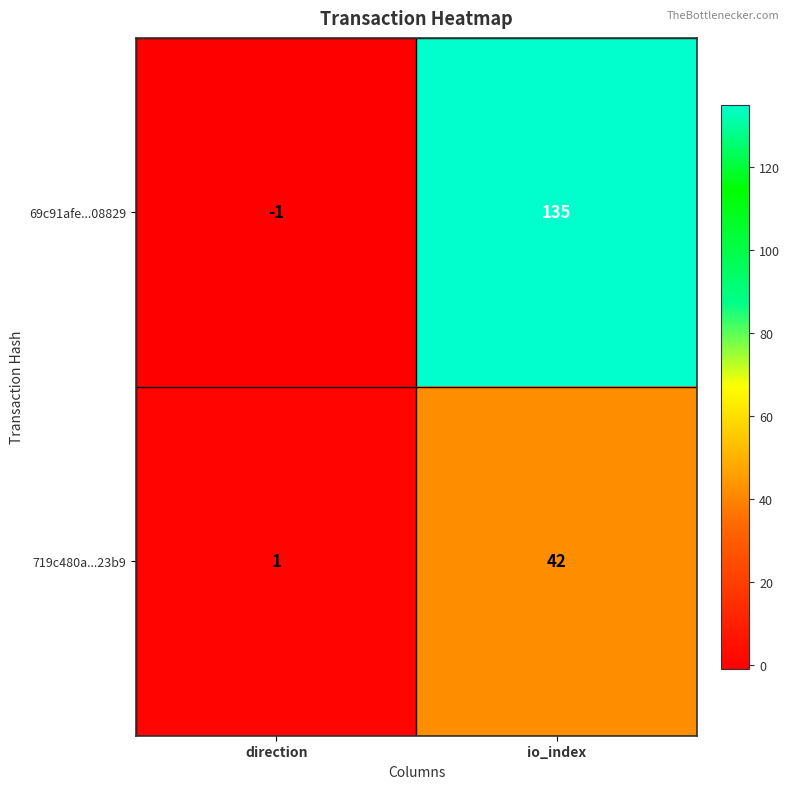

Which series has the largest range (max minus min)?

69c91afe...08829